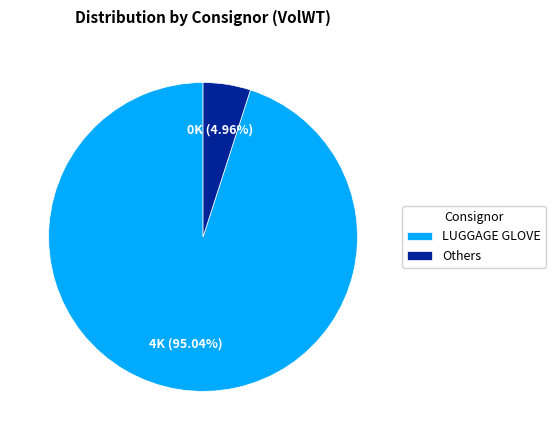

Between Others and LUGGAGE GLOVE, which is larger?

LUGGAGE GLOVE